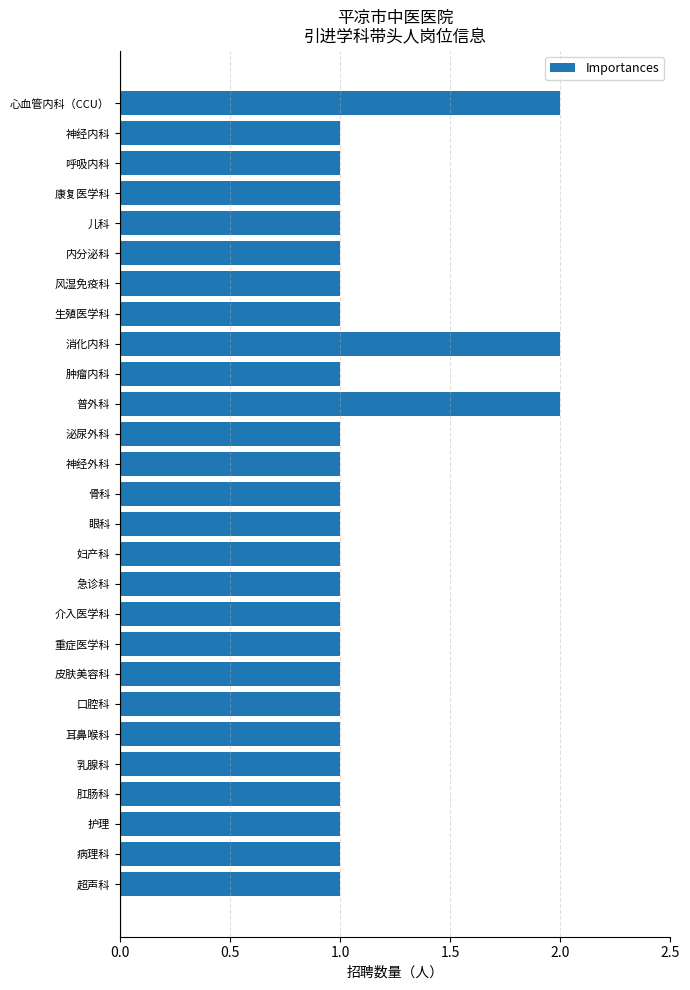

What is the smallest value displayed?

1